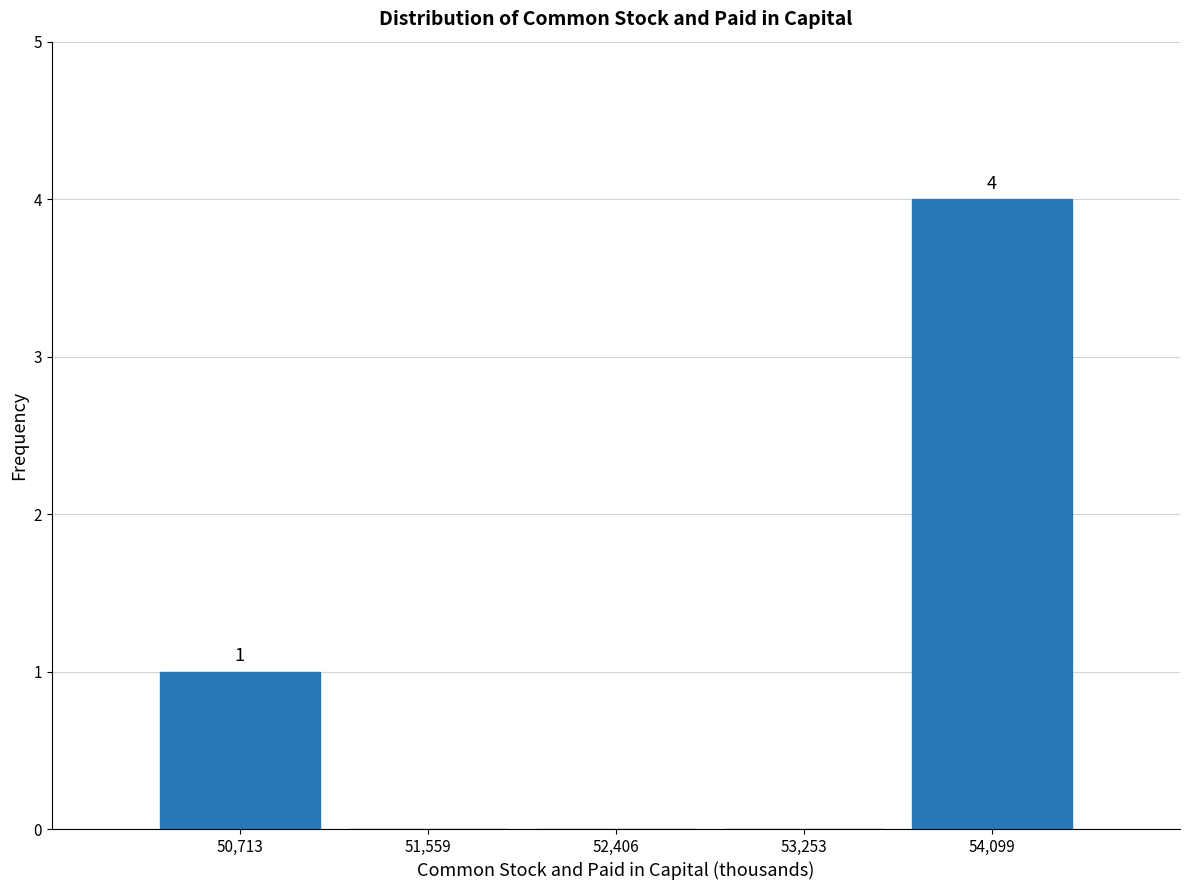

Which range on the x-axis has the tallest bar?

53700 to 54500